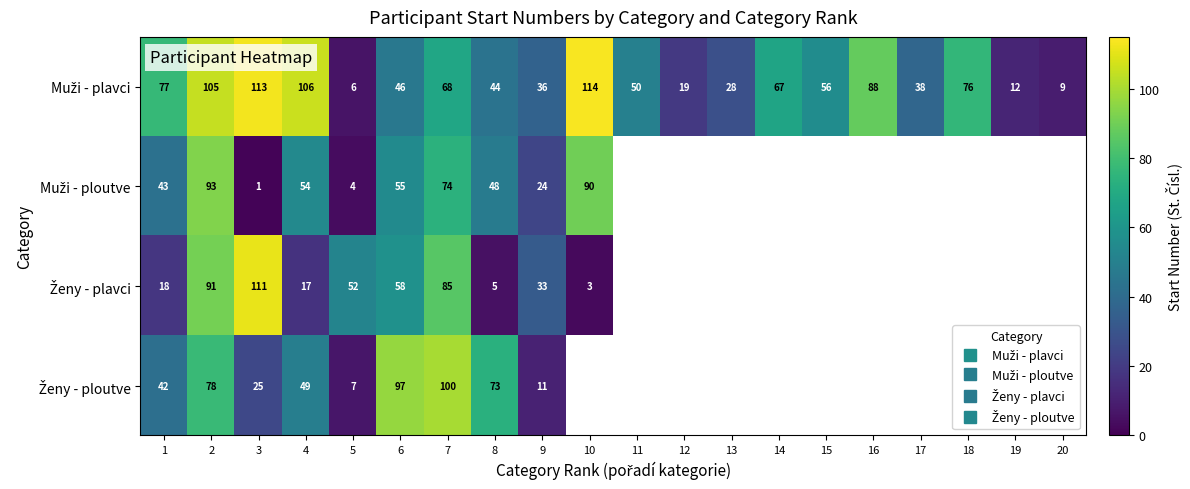

Which series has the widest spread of values?

Muži - plavci